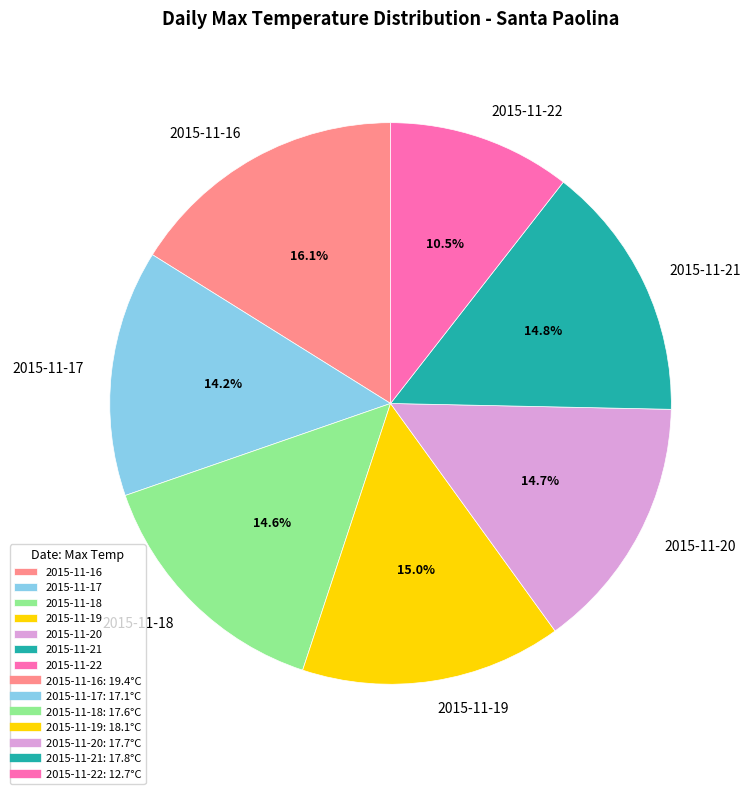

Approximately how many times larger is the value at 2015-11-21 compared to 2015-11-18?

1.0